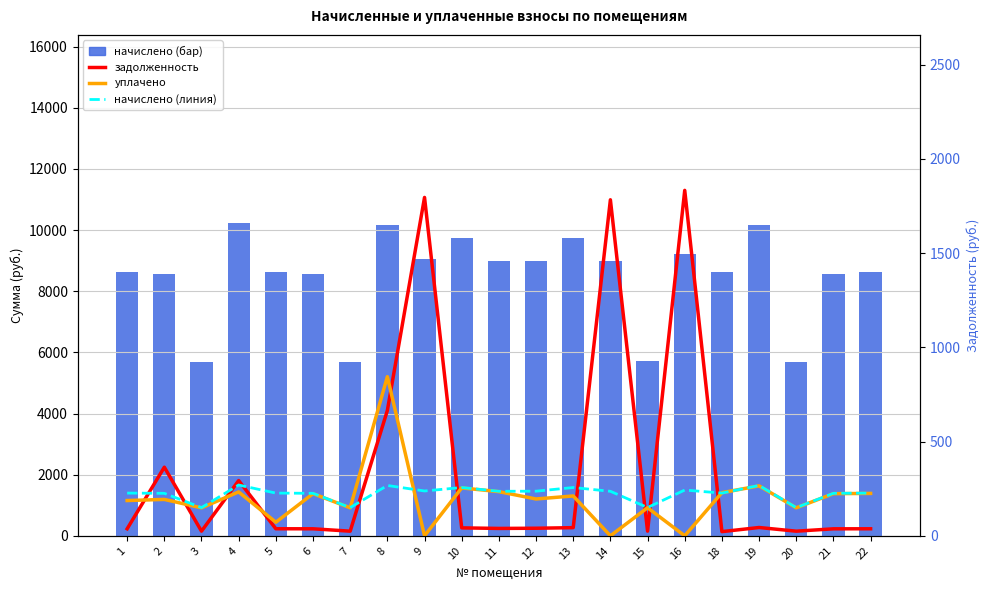

What is the difference between the highest and lowest values at 19?

1375.0